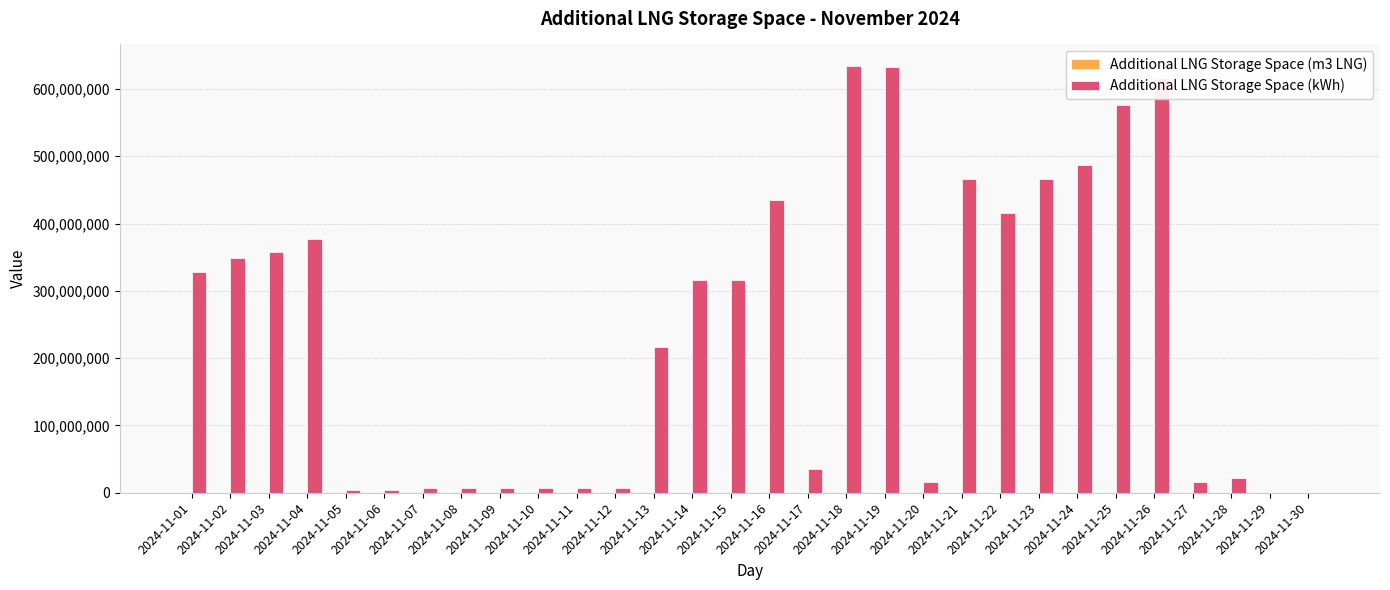

Which series has the largest total across all categories?

Additional LNG Storage Space (kWh)